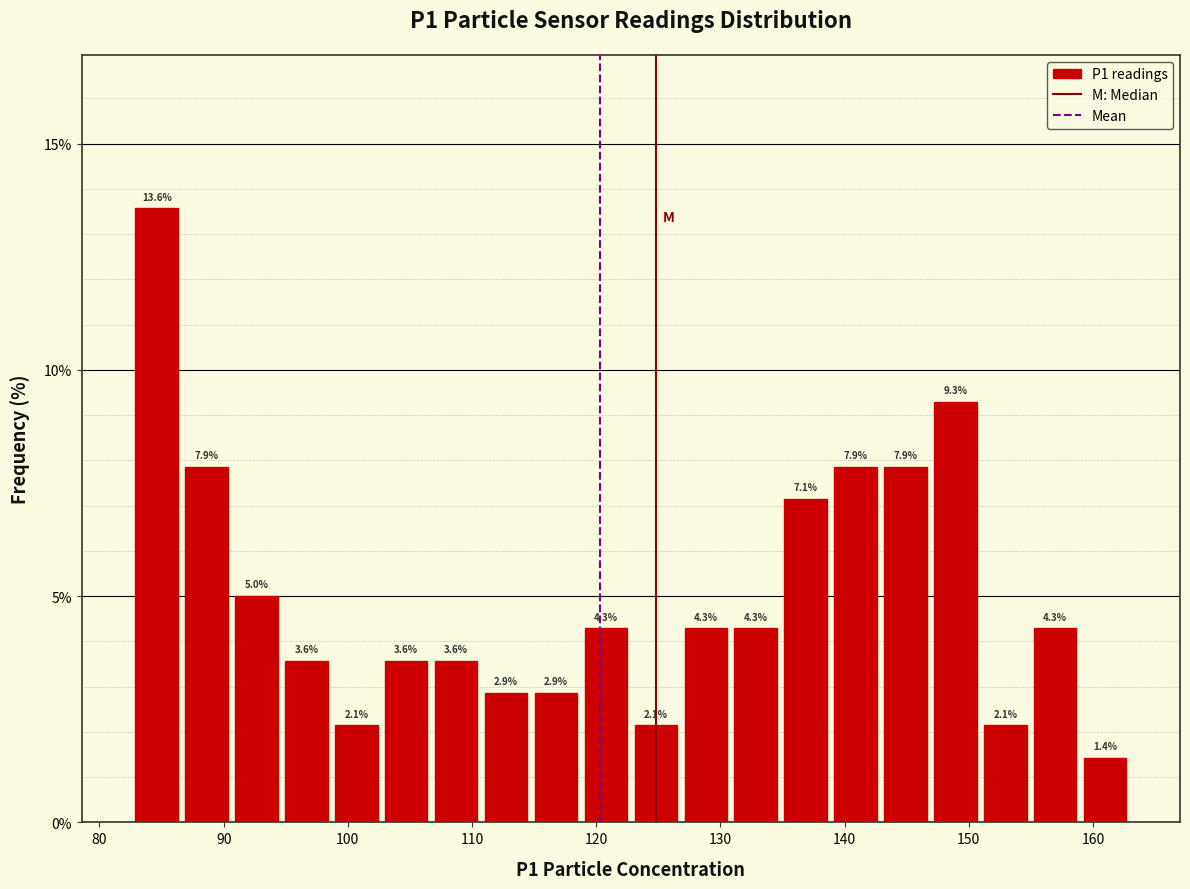

Over which range of the x-axis is the bar tallest?

83 to 87